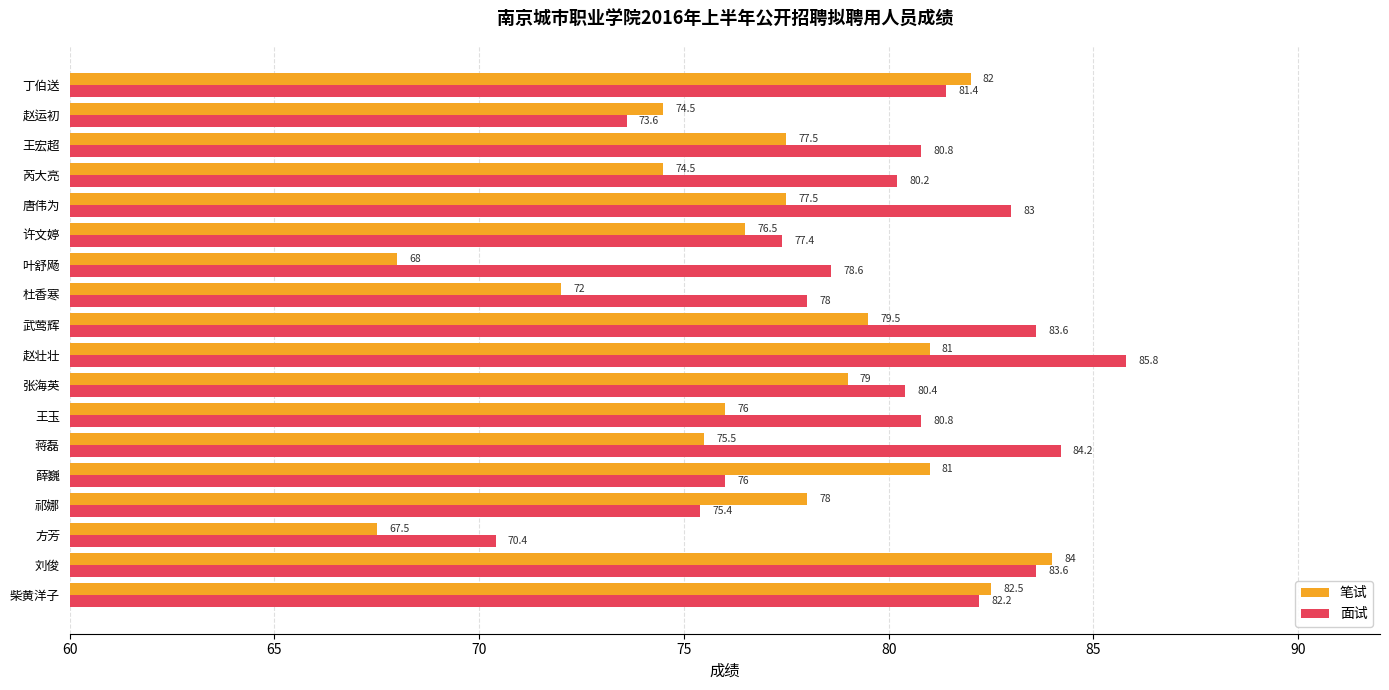

Which series has the largest total across all categories?

面试